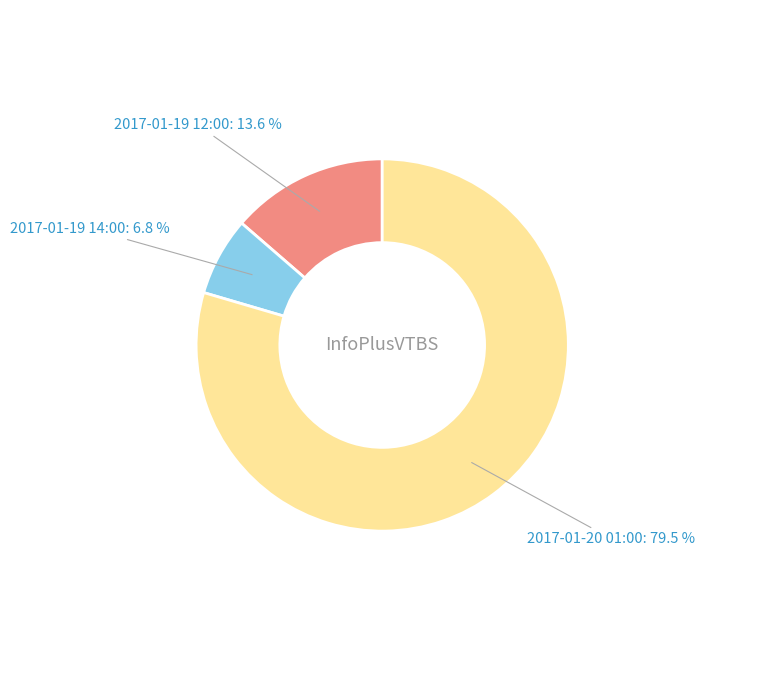

Is it true that 2017-01-19 14:00 is 7% of the pie?

True